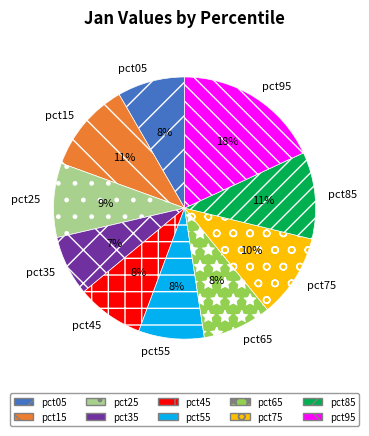

To the nearest percent, what is the average slice percentage?

10%